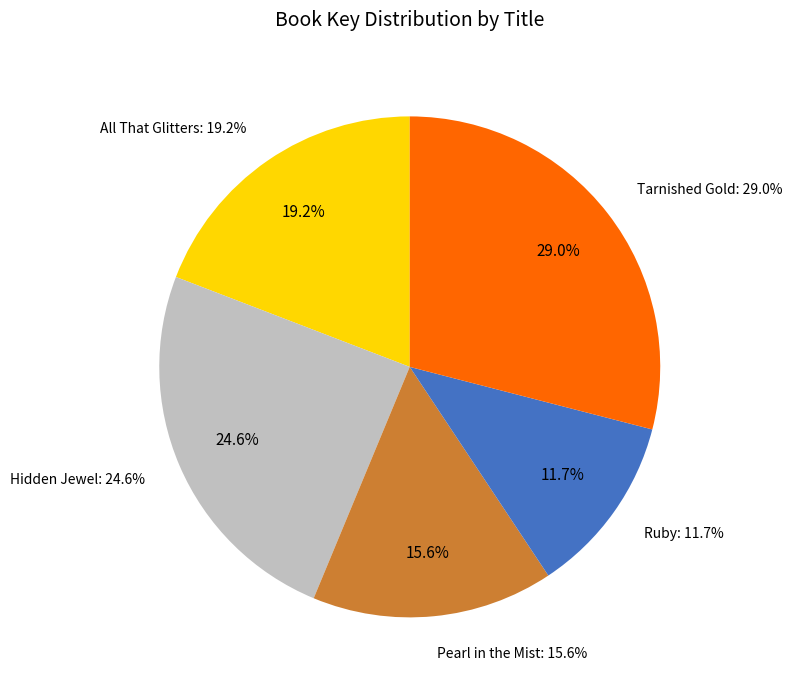

To the nearest percent, what is the combined percentage of Pearl in the Mist and Tarnished Gold?

45%